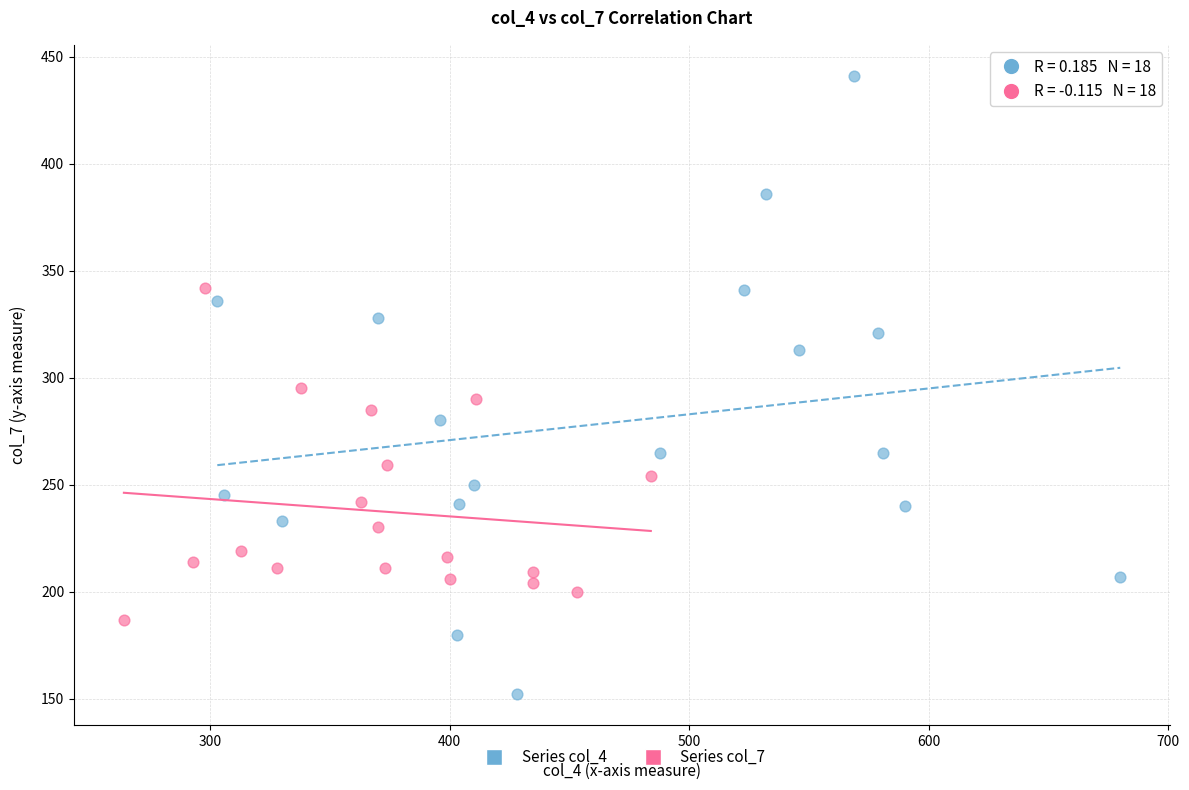

Which series has the largest Y range (max minus min)?

Series col_4